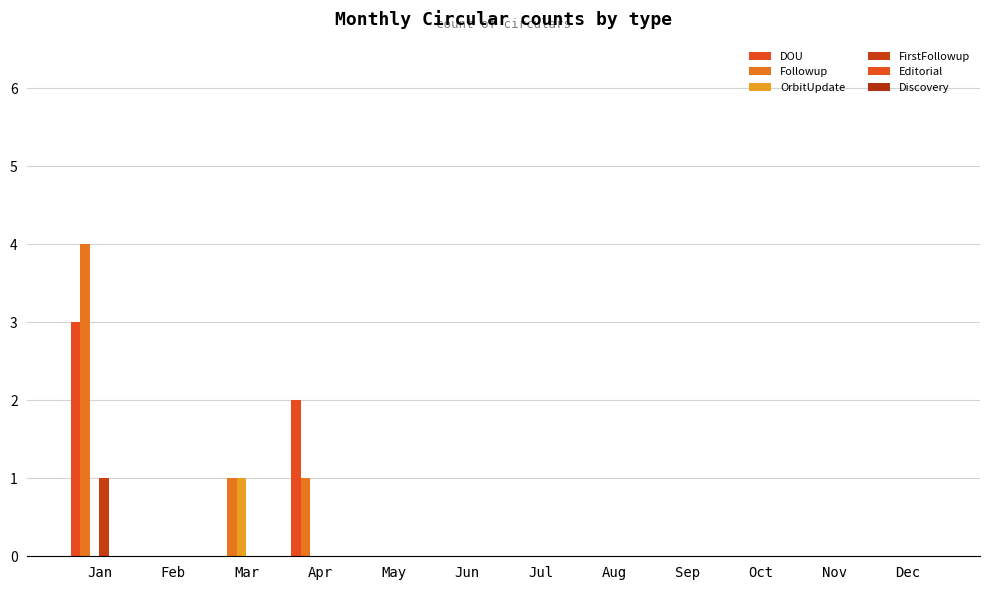

Reading right to left, extract all data points from this chart.

DOU: 0	0	0	0	0	0	0	0	2	0	0	3
Followup: 0	0	0	0	0	0	0	0	1	1	0	4
OrbitUpdate: 0	0	0	0	0	0	0	0	0	1	0	0
FirstFollowup: 0	0	0	0	0	0	0	0	0	0	0	1
Editorial: 0	0	0	0	0	0	0	0	0	0	0	0
Discovery: 0	0	0	0	0	0	0	0	0	0	0	0